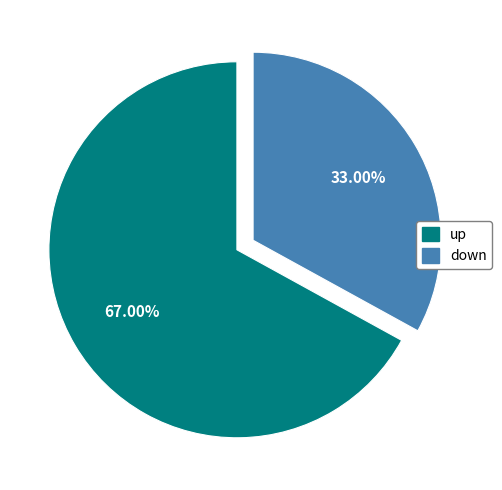

Is it true that up is 74% of the pie?

False